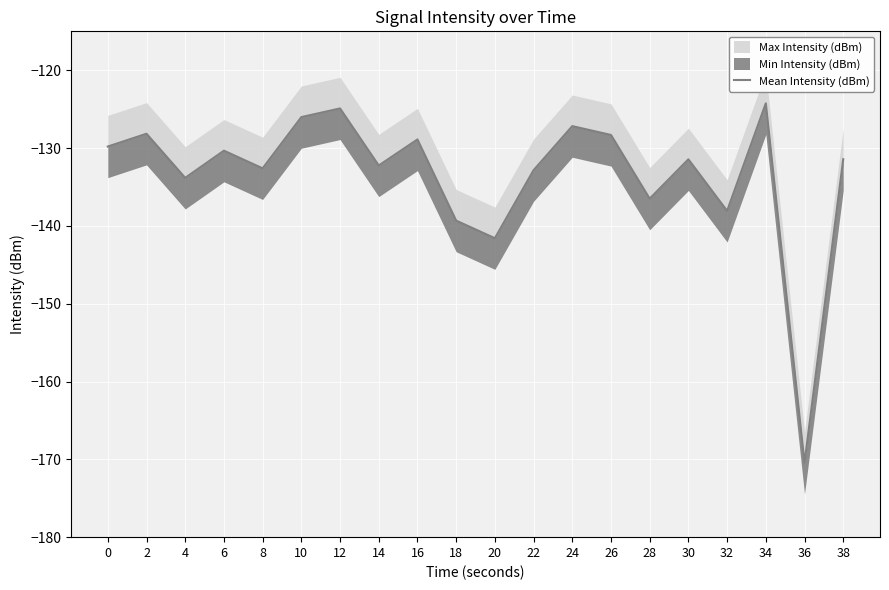

List the labels in order of value, largest first.

34, 12, 10, 24, 2, 26, 16, 0, 6, 38, 30, 14, 8, 22, 4, 28, 32, 18, 20, 36